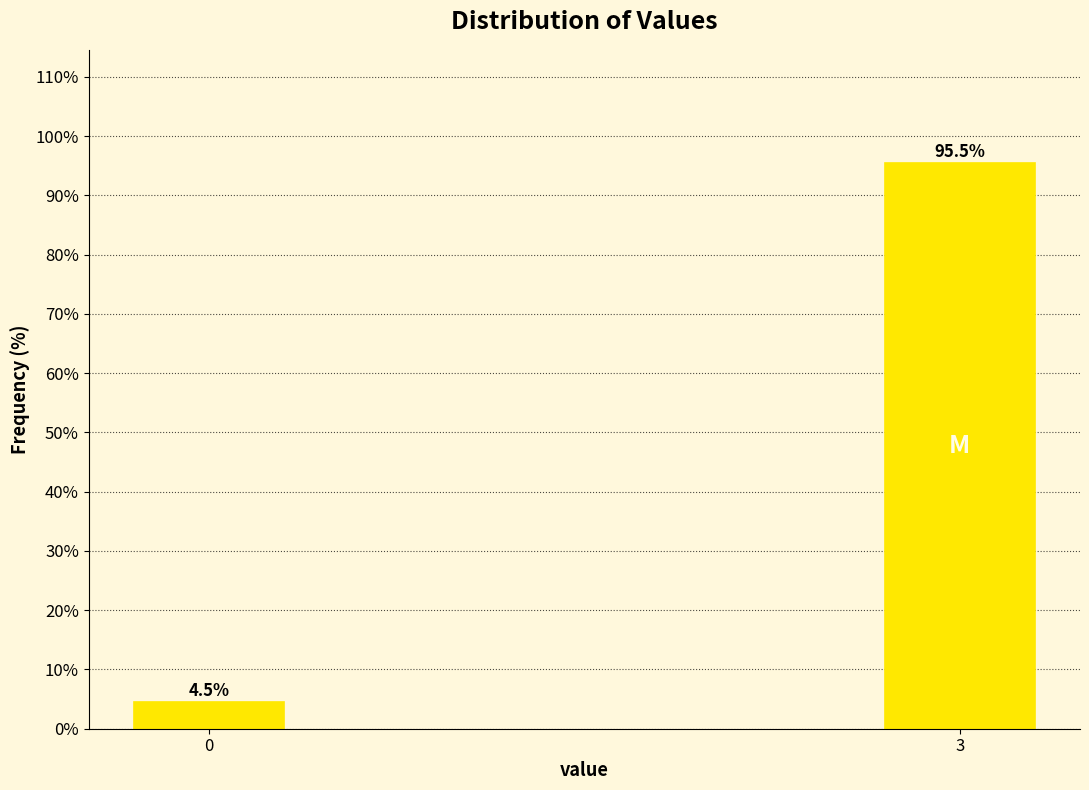

Reading left to right, extract all data points from this chart.

0=4.5	3=95.5